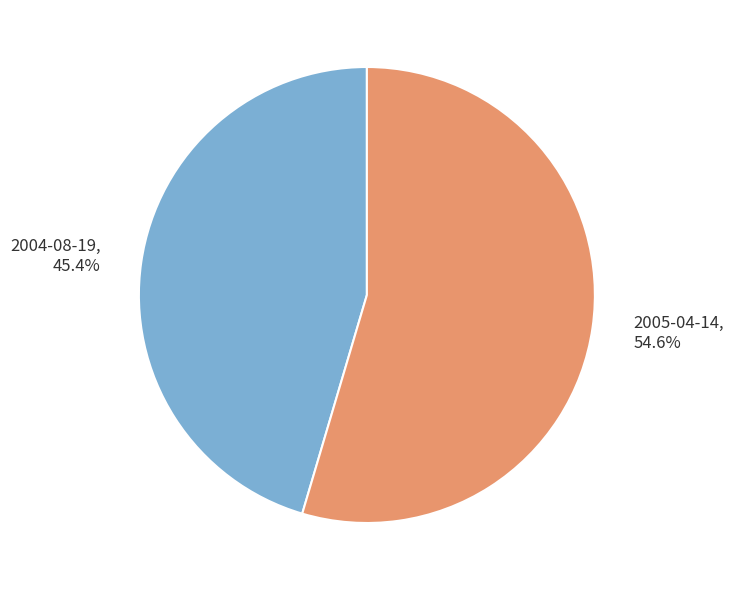

Count the number of slices in the pie.

2